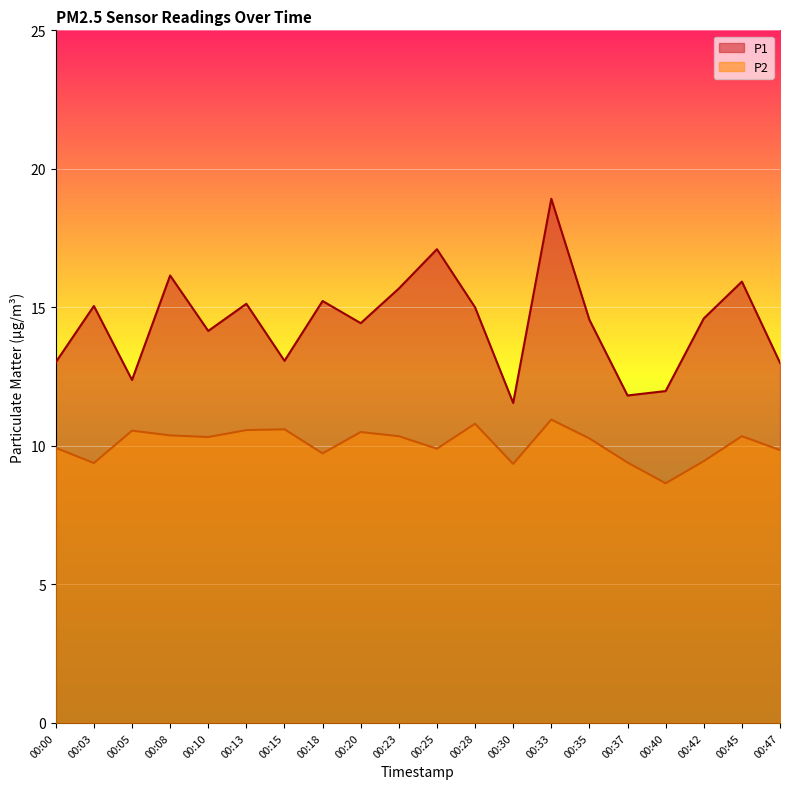

What is the difference between the second highest and minimum values in the P2 series?

2.2